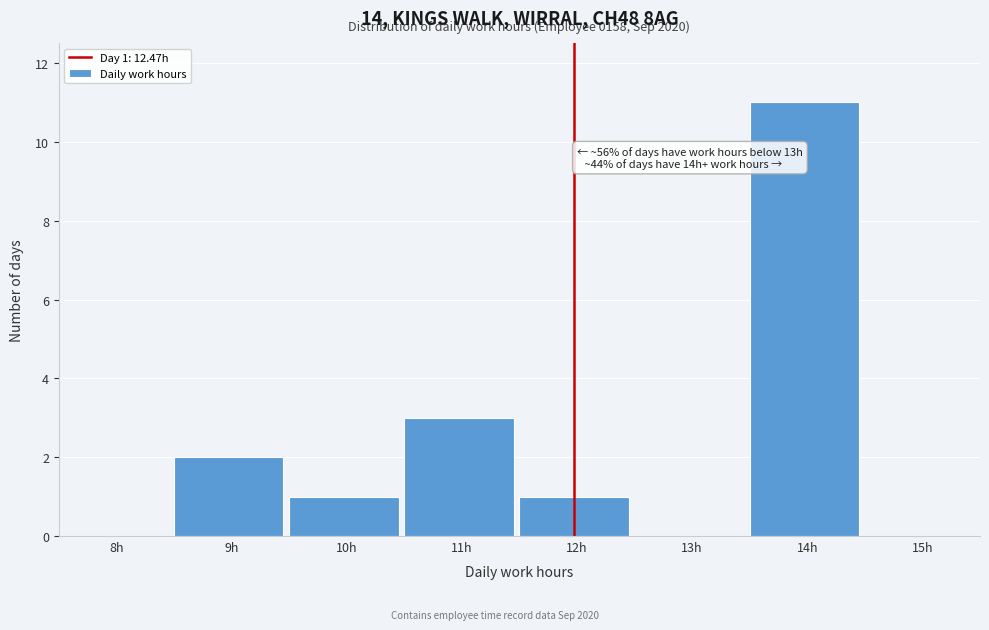

What is the sum of all values?

18